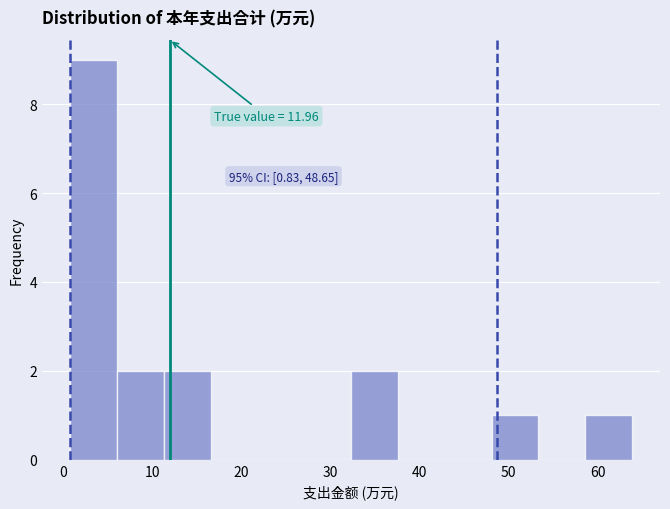

Which range on the x-axis has the tallest bar?

1 to 6